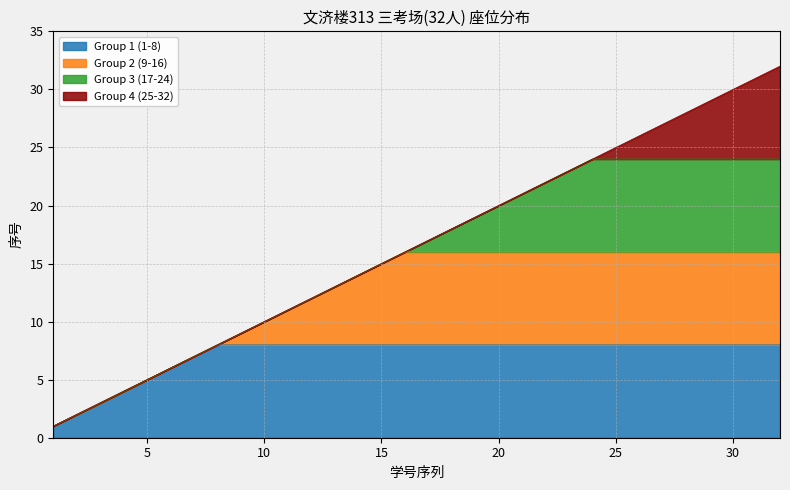

True or false: Group 1 (1-8) has a value of 13 at 25.

False